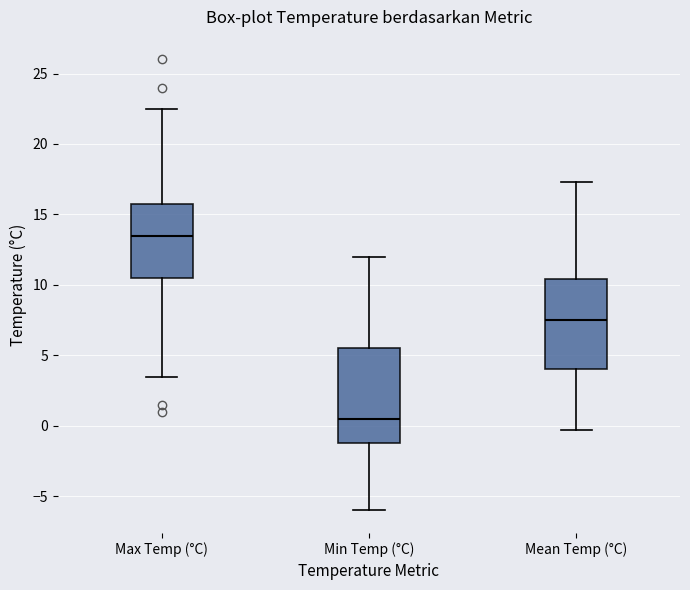

Which box's median line is the highest?

Max Temp (°C)